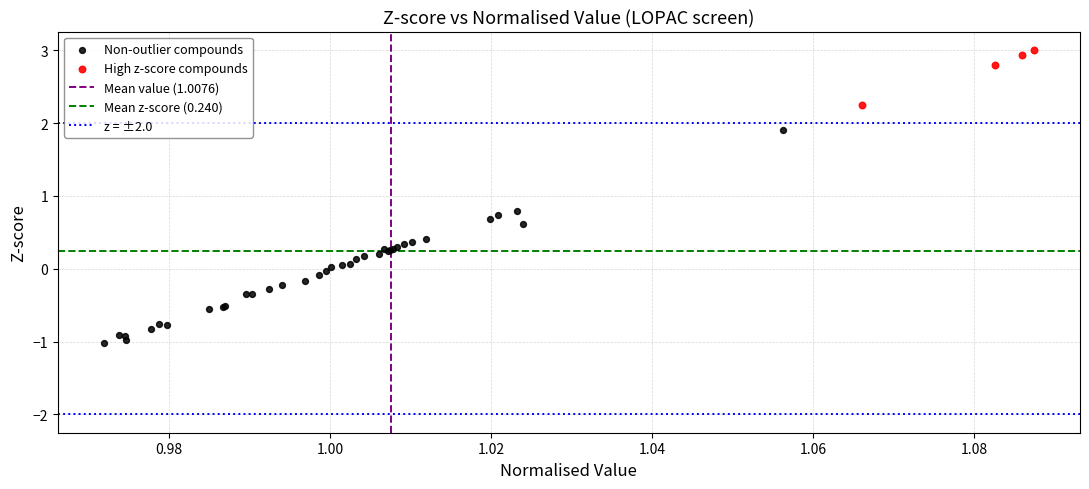

Which series reaches the maximum Y coordinate?

High z-score compounds